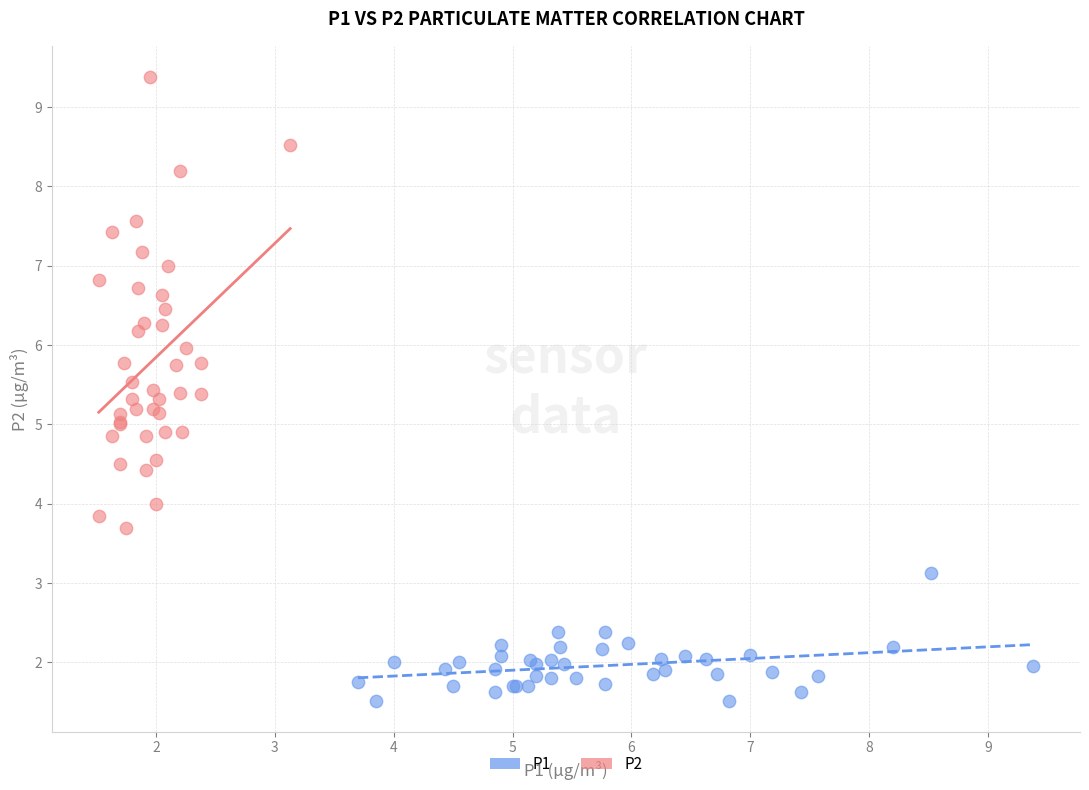

What are all the series names shown in the legend?

P1, P2